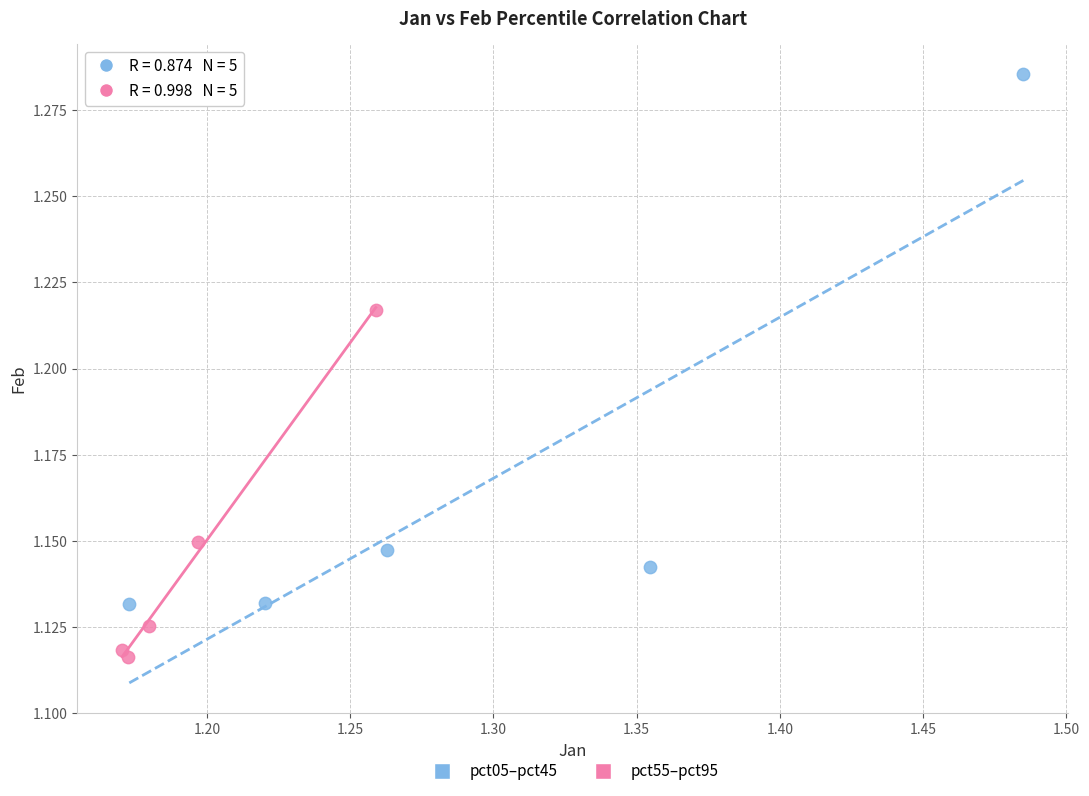

Which series contains the highest Y value?

pct05–pct45